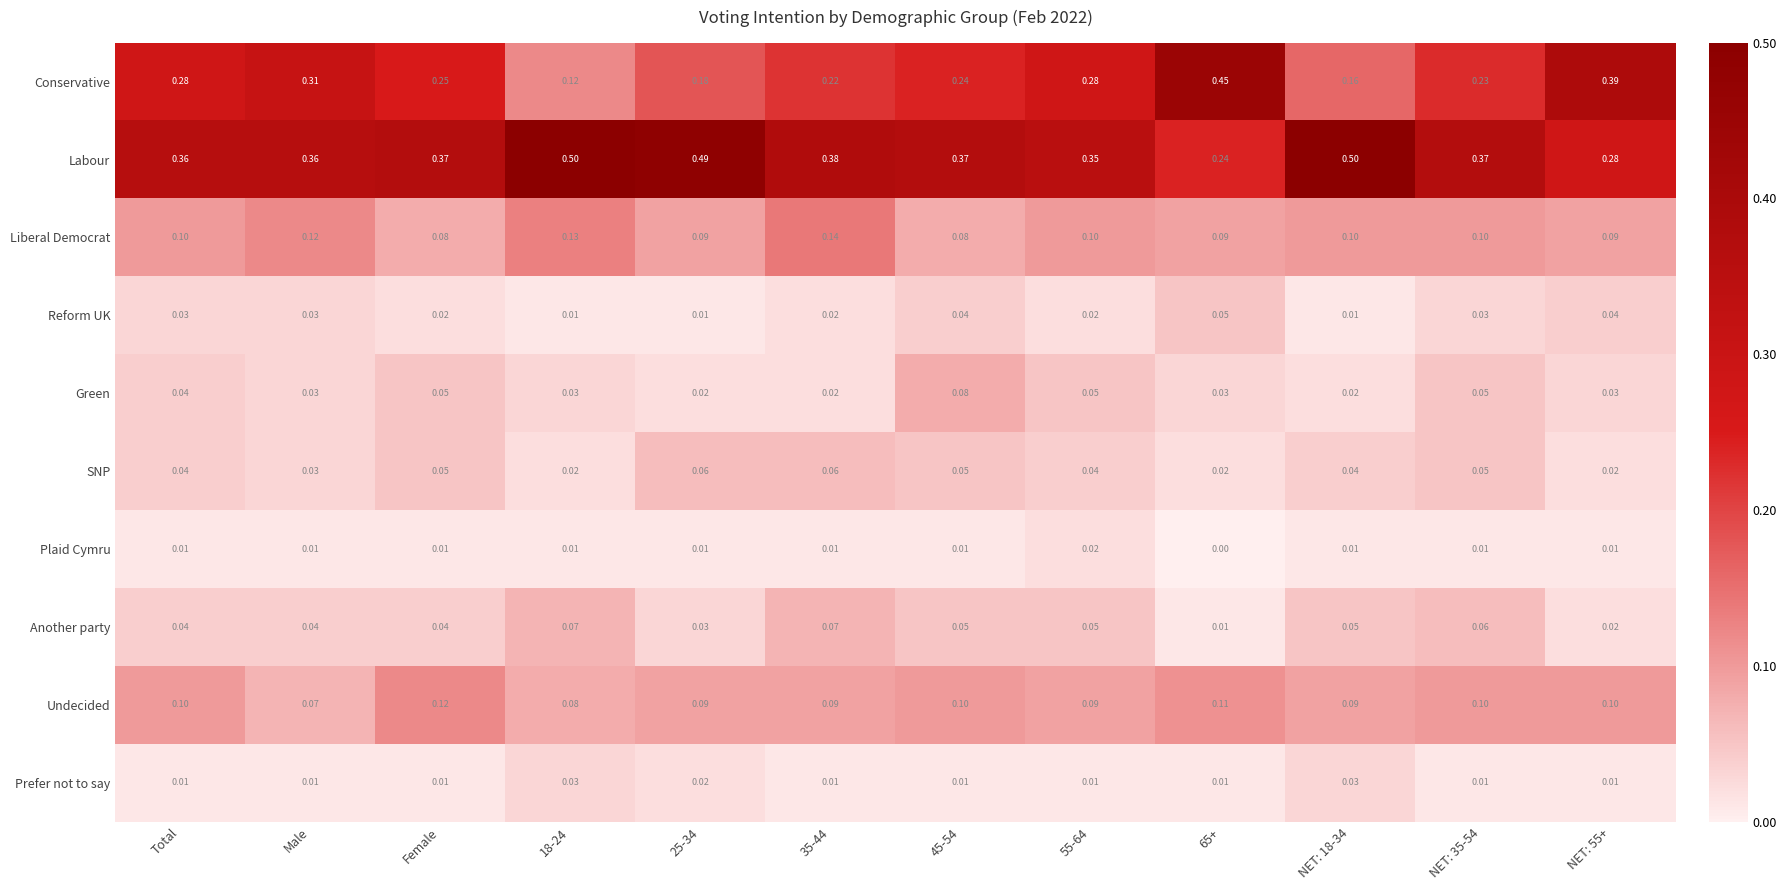

At how many categories does at least one series exceed 0?

12